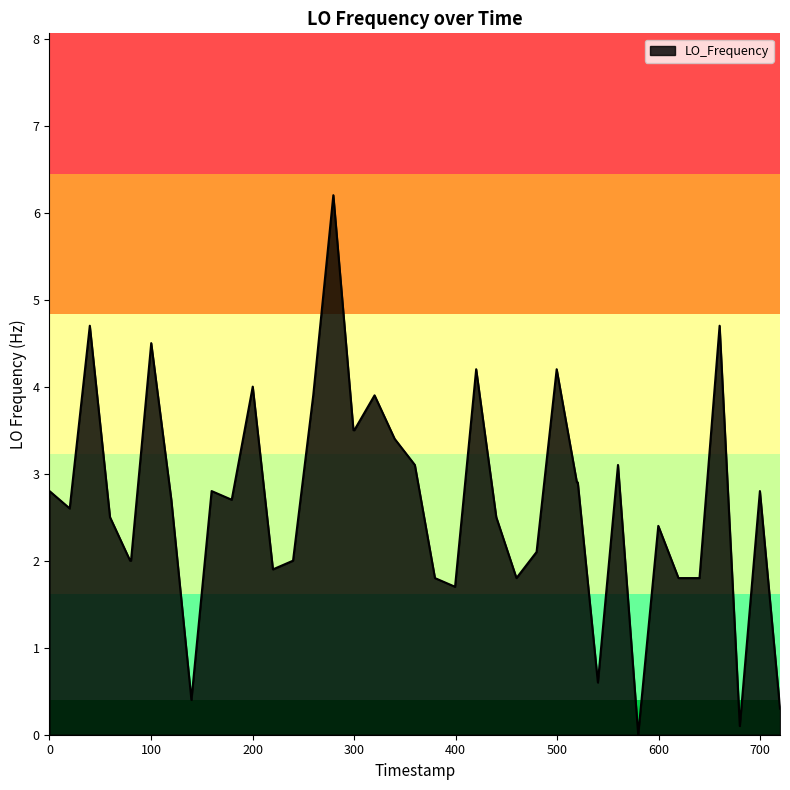

Does the chart display data point markers on the line(s)?

No